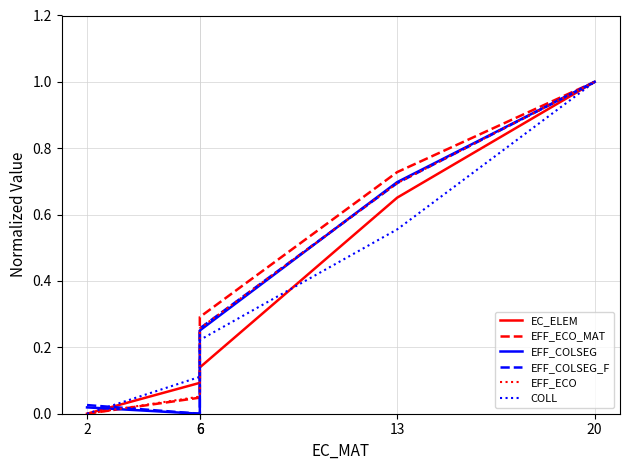

What are all the series names shown in the legend?

EC_ELEM, EFF_ECO_MAT, EFF_COLSEG, EFF_COLSEG_F, EFF_ECO, COLL